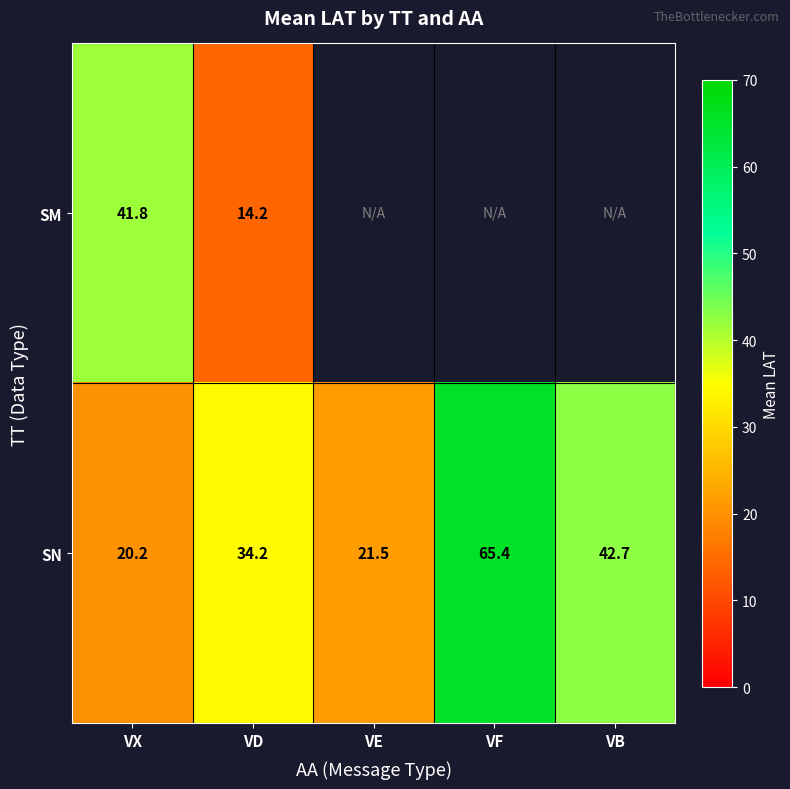

List the labels in order of SN value, largest first.

VF, VB, VD, VE, VX